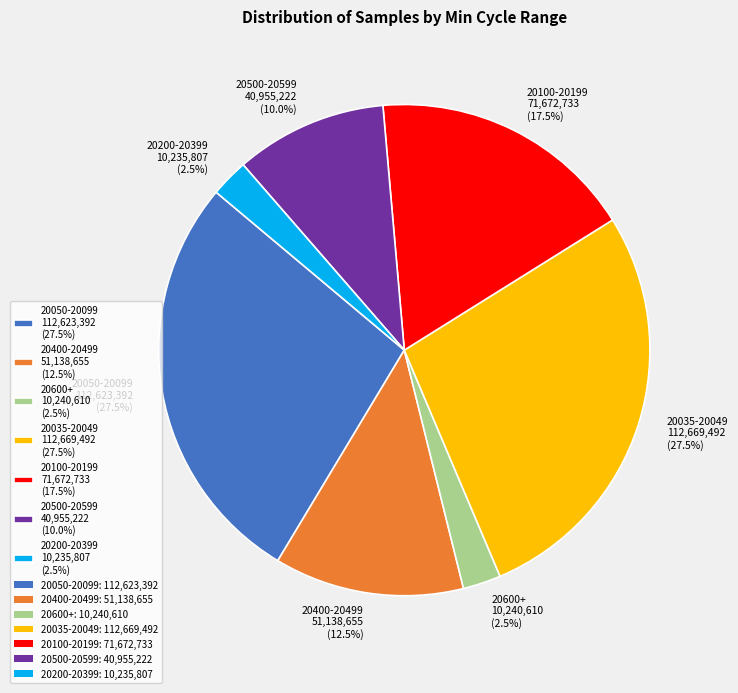

Does any single category account for the majority?

No